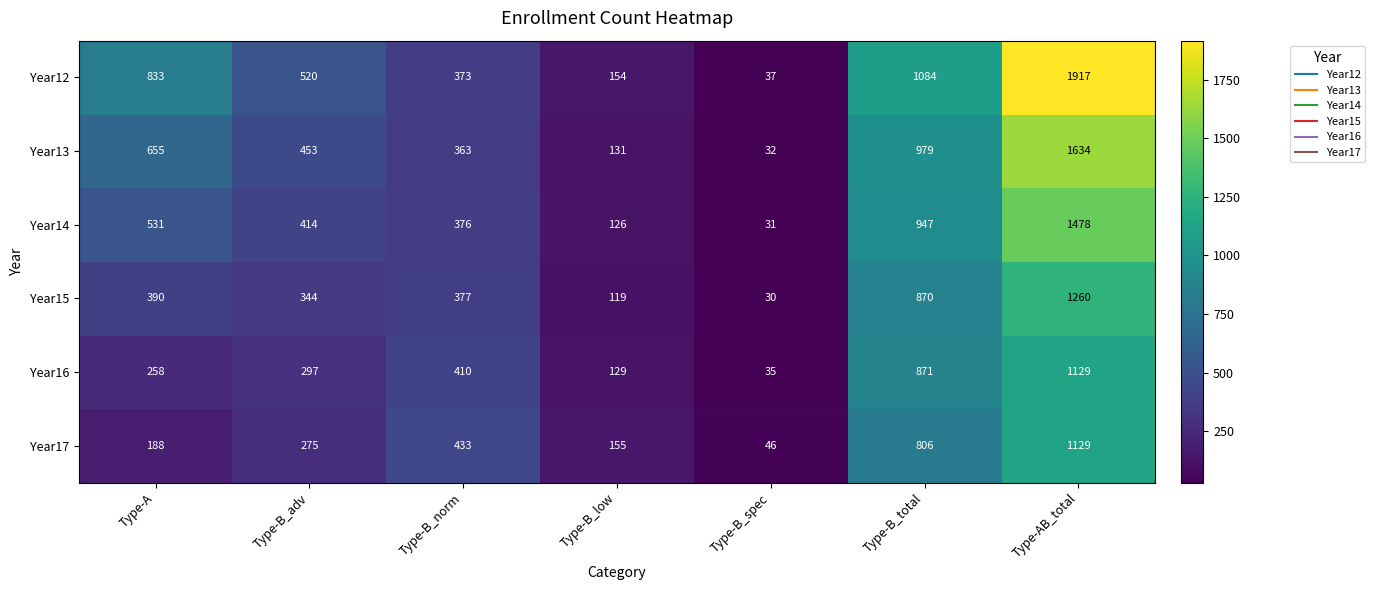

Between Type-A and Type-B_total, which series saw the biggest shift?

Year17